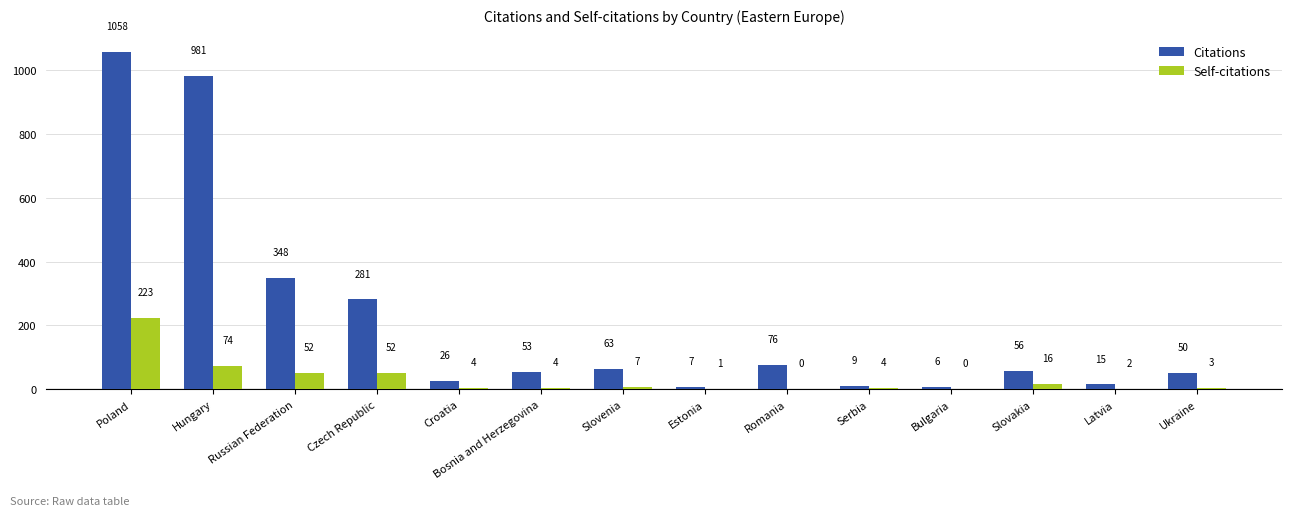

The value of Self-citations at Latvia is 2. True or false?

True